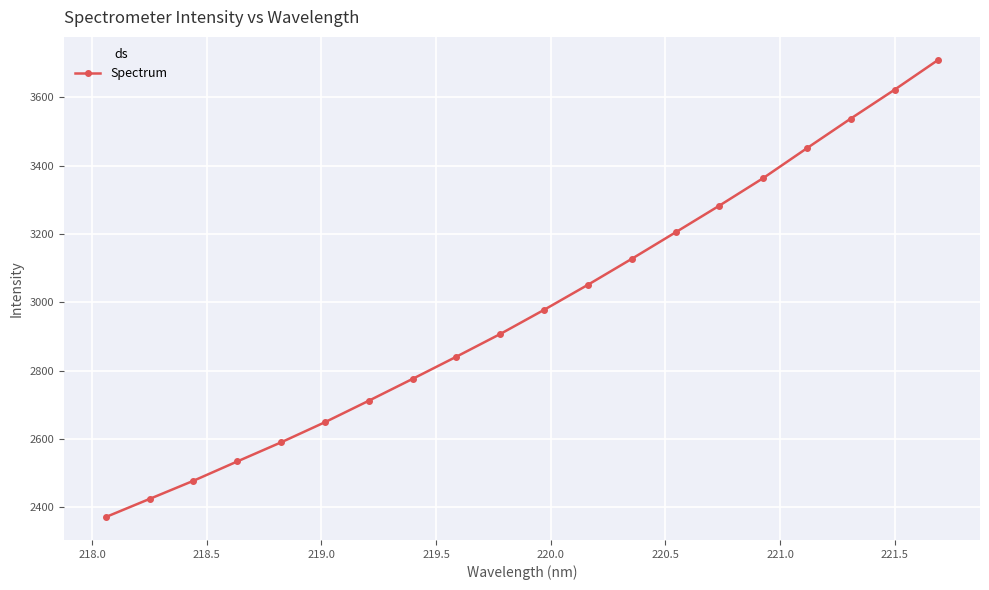

What is the maximum value shown in the chart?

3710.5